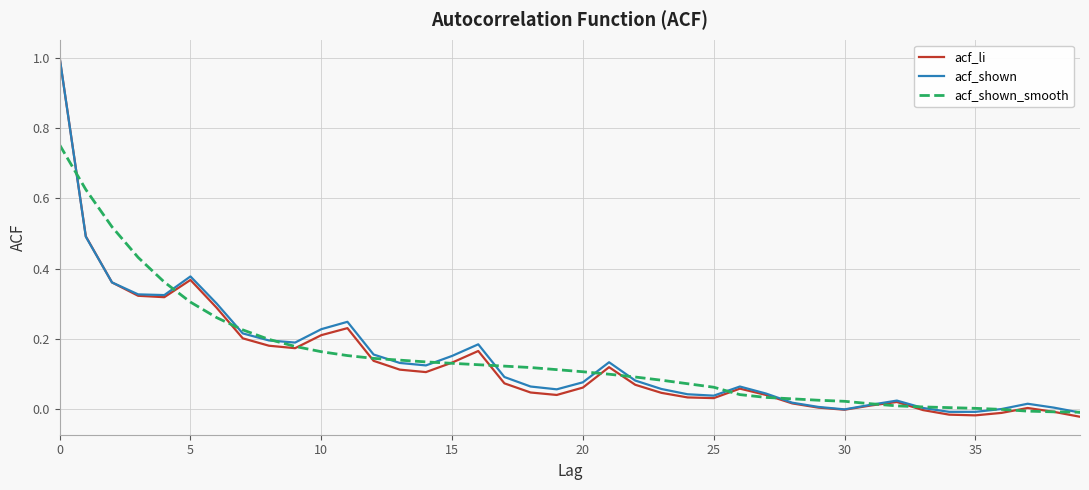

What is the maximum value shown in the chart?

1.0